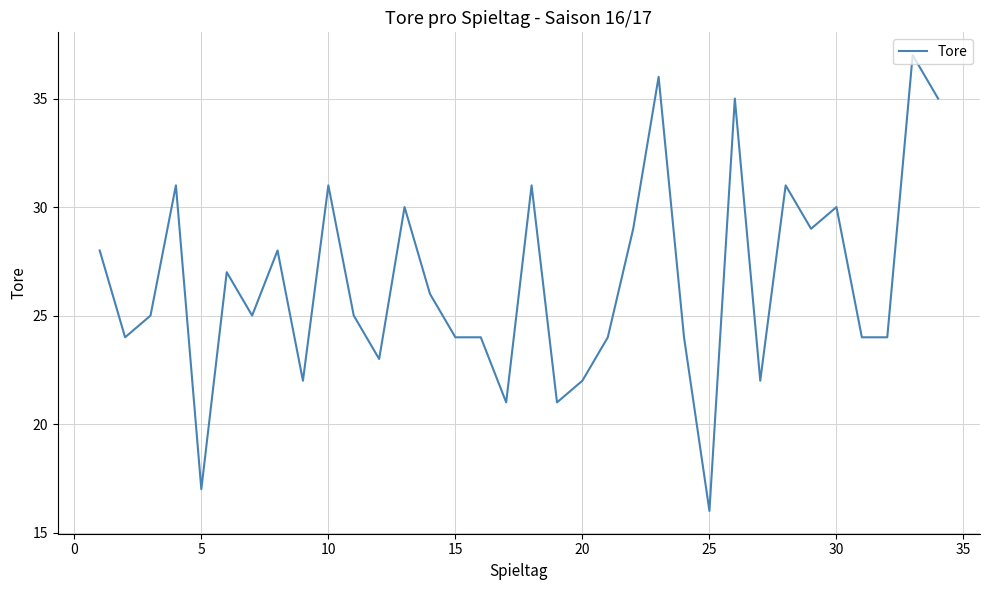

What is the difference between the maximum and minimum values?

21